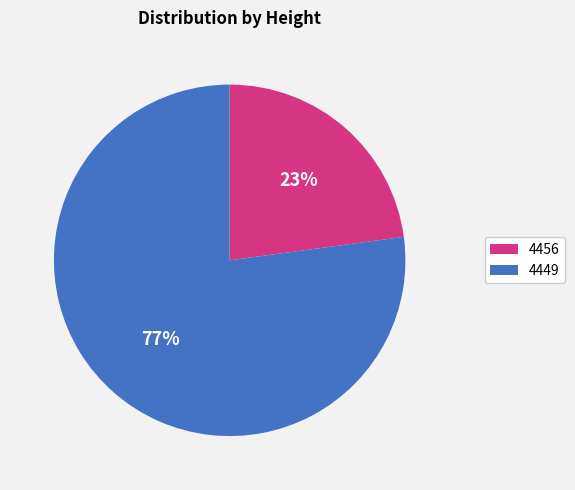

Is the sum of 4456 and 4449 greater than half?

Yes